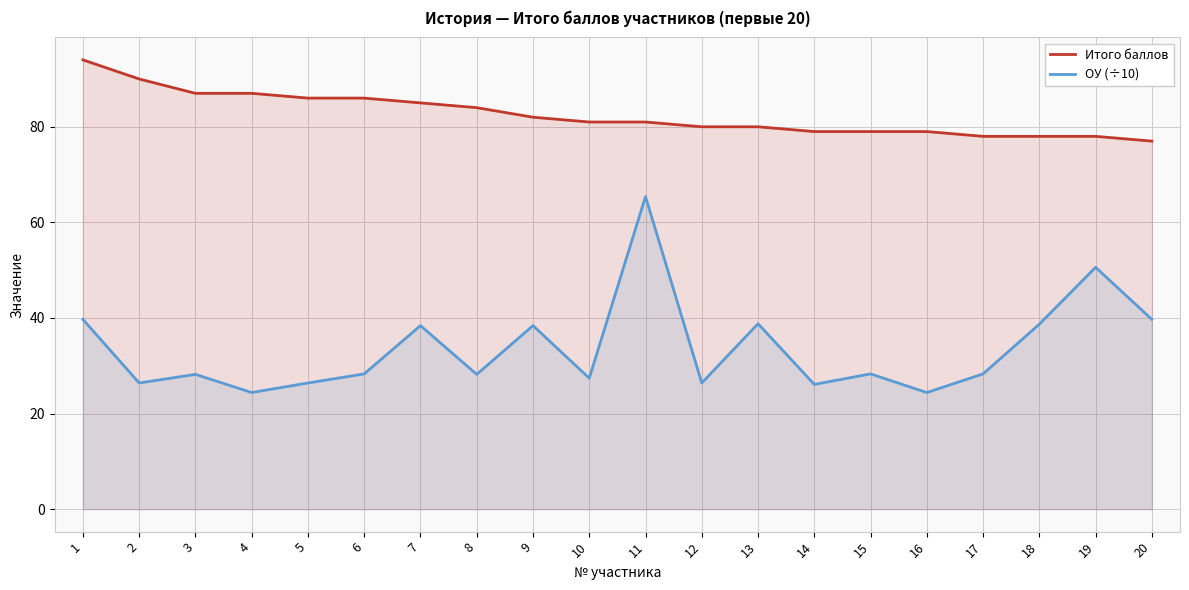

What is the value of the ОУ (÷10) point at the 14th from the left?

26.1